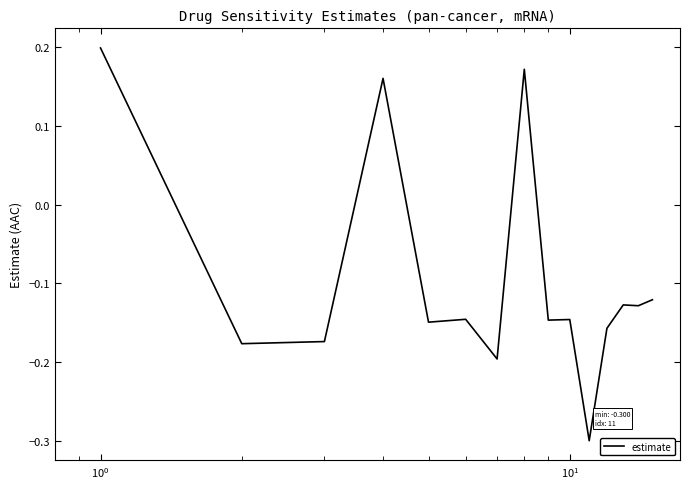

What is the difference between the maximum and minimum values?

0.5